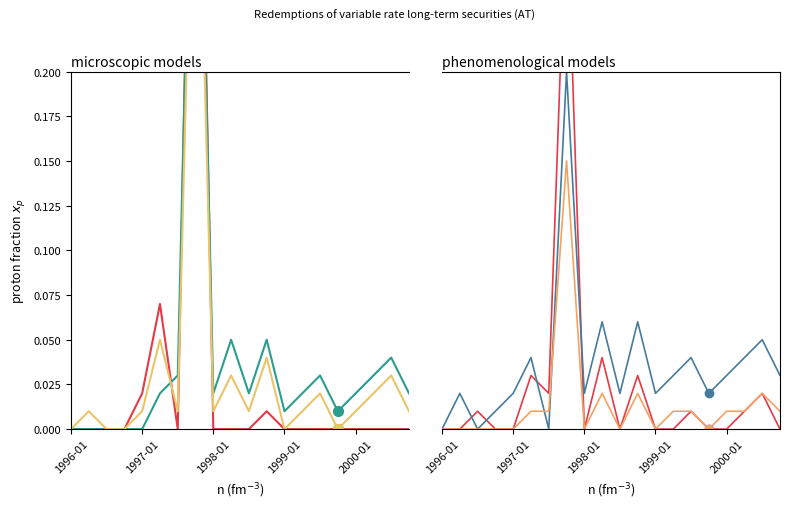

Does the chart have visible grid lines?

No